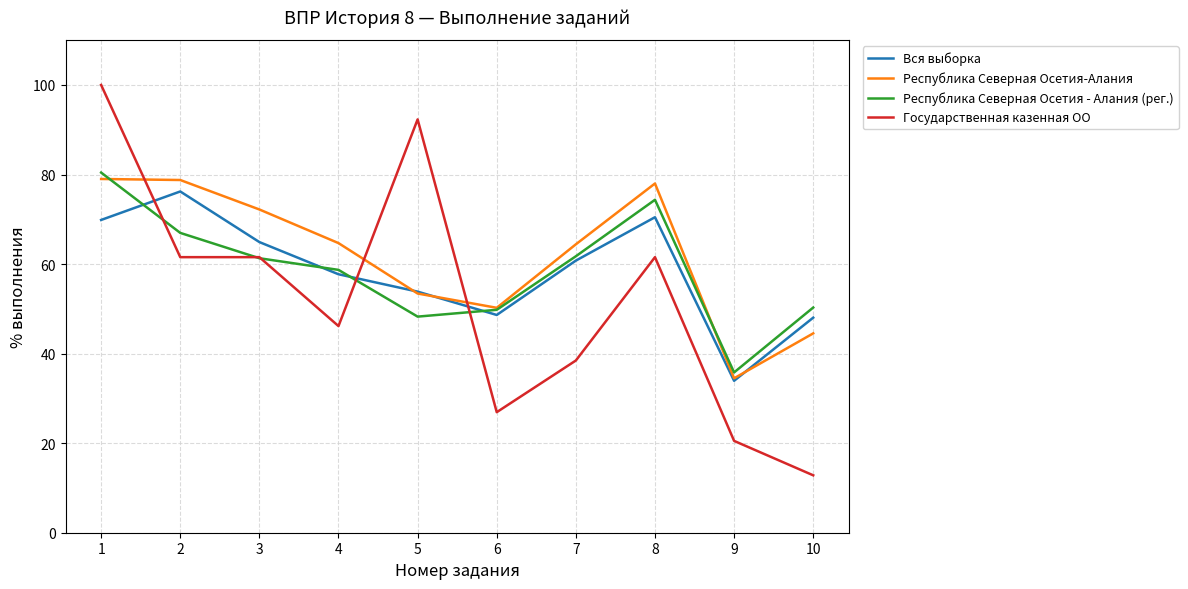

Is the value of Вся выборка at 8 greater than the value of Республика Северная Осетия - Алания (рег.) at 3?

Yes